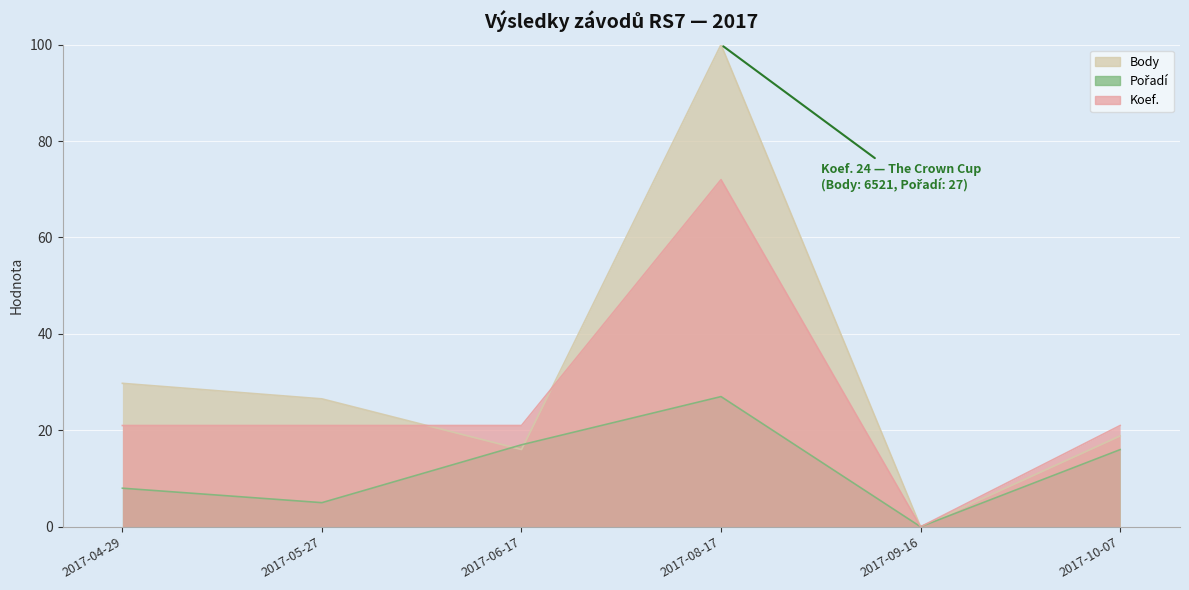

What is the sum of all Pořadí values?

73.0